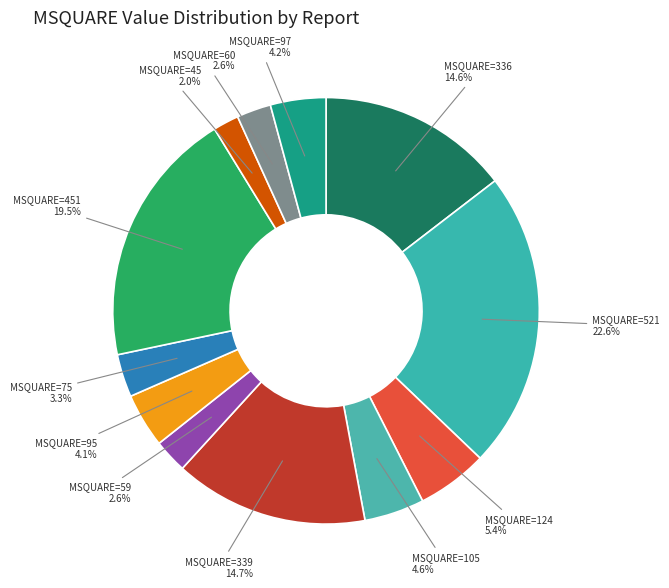

What is the smallest slice in the pie chart?

MSQUARE=45